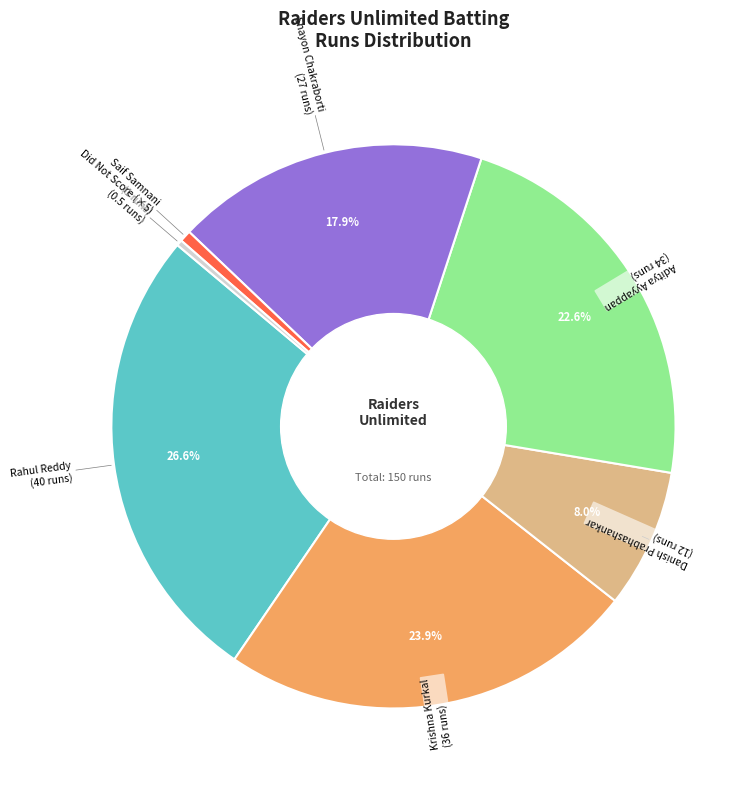

Does any single category account for the majority?

No